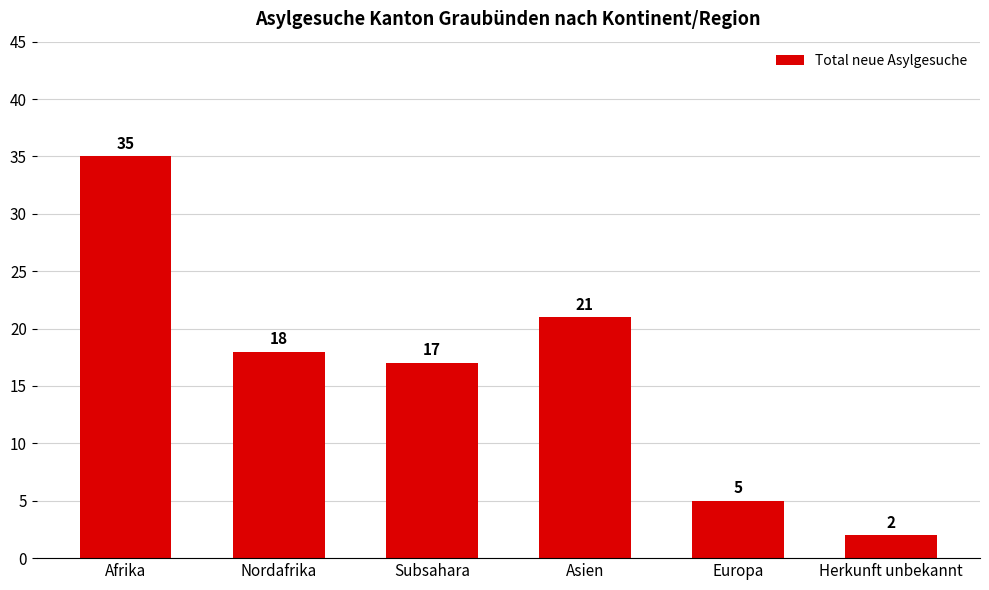

How many values are below 18?

3